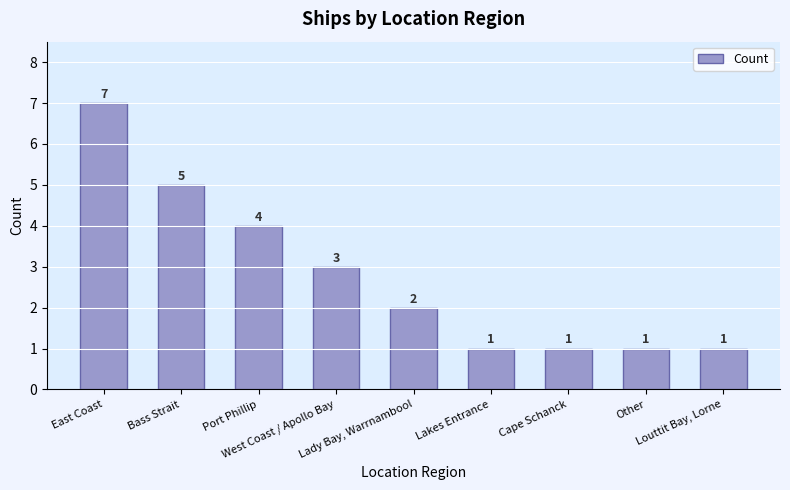

The value at Lady Bay, Warrnambool is 1. True or false?

False